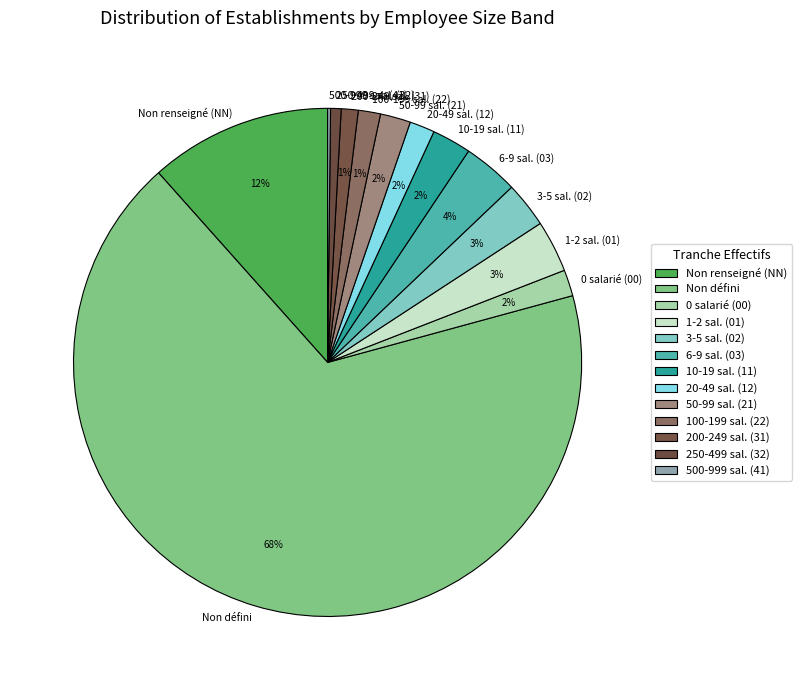

To the nearest percent, what percentage of the pie is 6-9 sal. (03)?

4%